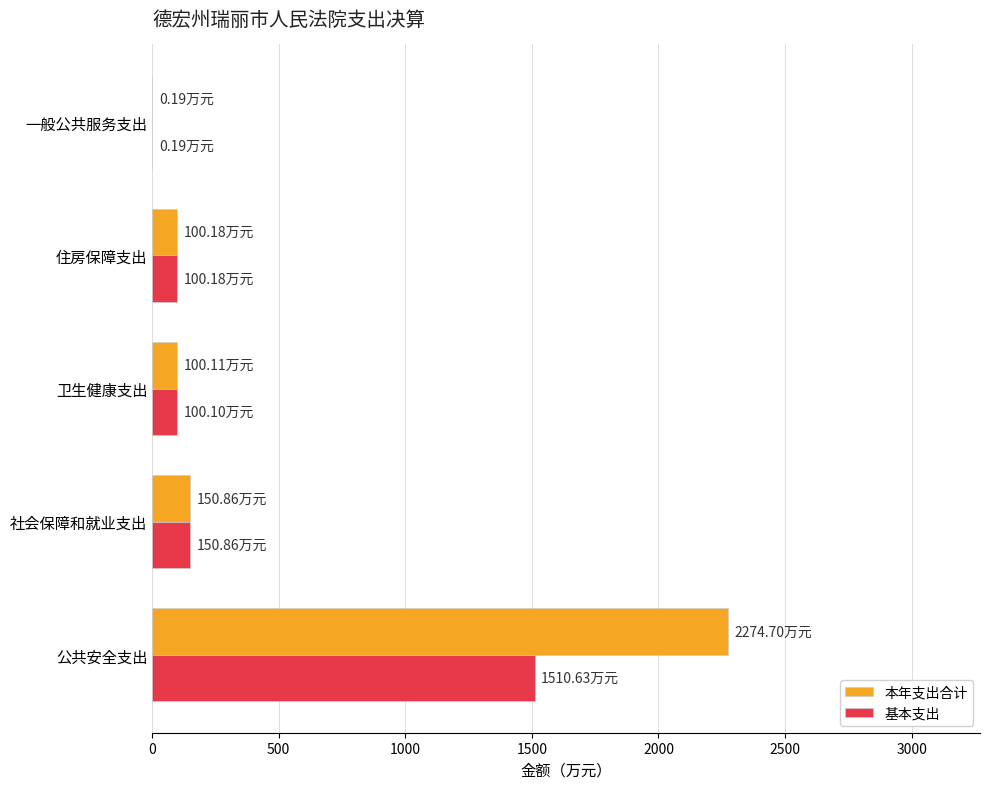

How many data points in 本年支出合计 are above 100?

4